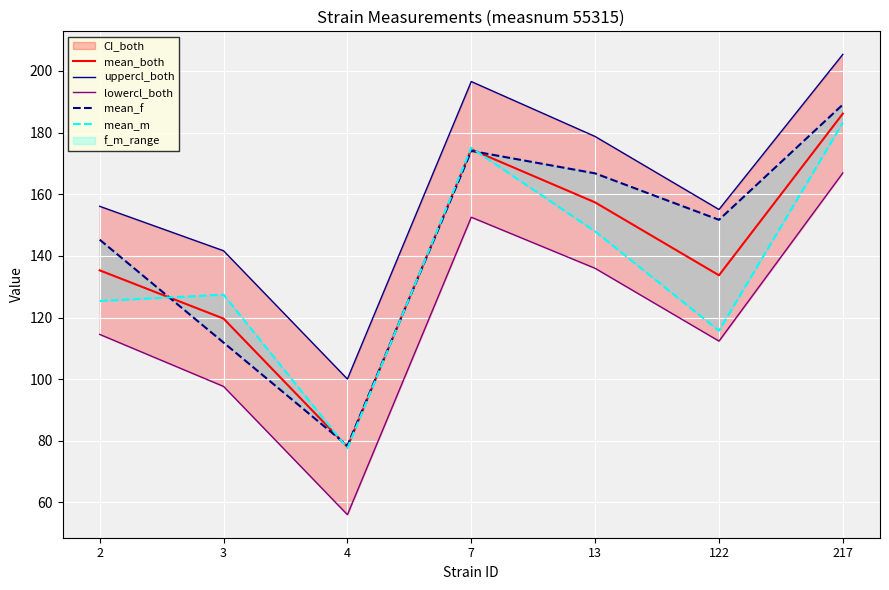

Reading left to right, transcribe all the data shown in this chart.

mean_both: 2=135.3	3=119.7	4=78.0	7=174.6	13=157.4	122=133.7	217=186.2
uppercl_both: 2=156.1	3=141.7	4=100.0	7=196.6	13=178.7	122=155.1	217=205.4
lowercl_both: 2=114.5	3=97.6	4=56.0	7=152.6	13=136.0	122=112.4	217=166.9
mean_f: 2=145.3	3=111.9	4=78.4	7=174.1	13=166.8	122=151.7	217=189.1
mean_m: 2=125.4	3=127.4	4=77.6	7=175.1	13=147.9	122=115.7	217=183.2